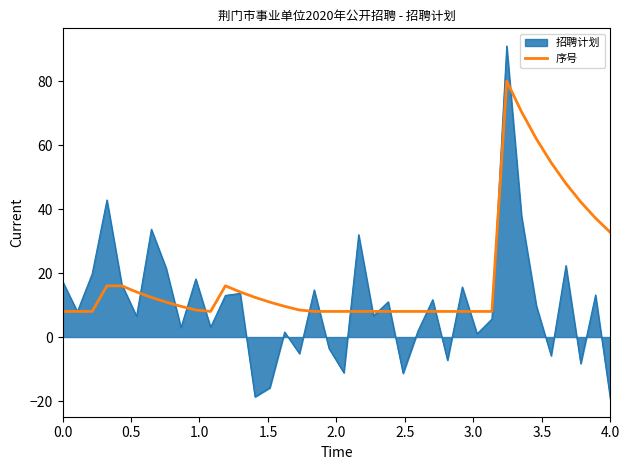

List the series in order of their peak value, highest first.

招聘计划, 序号